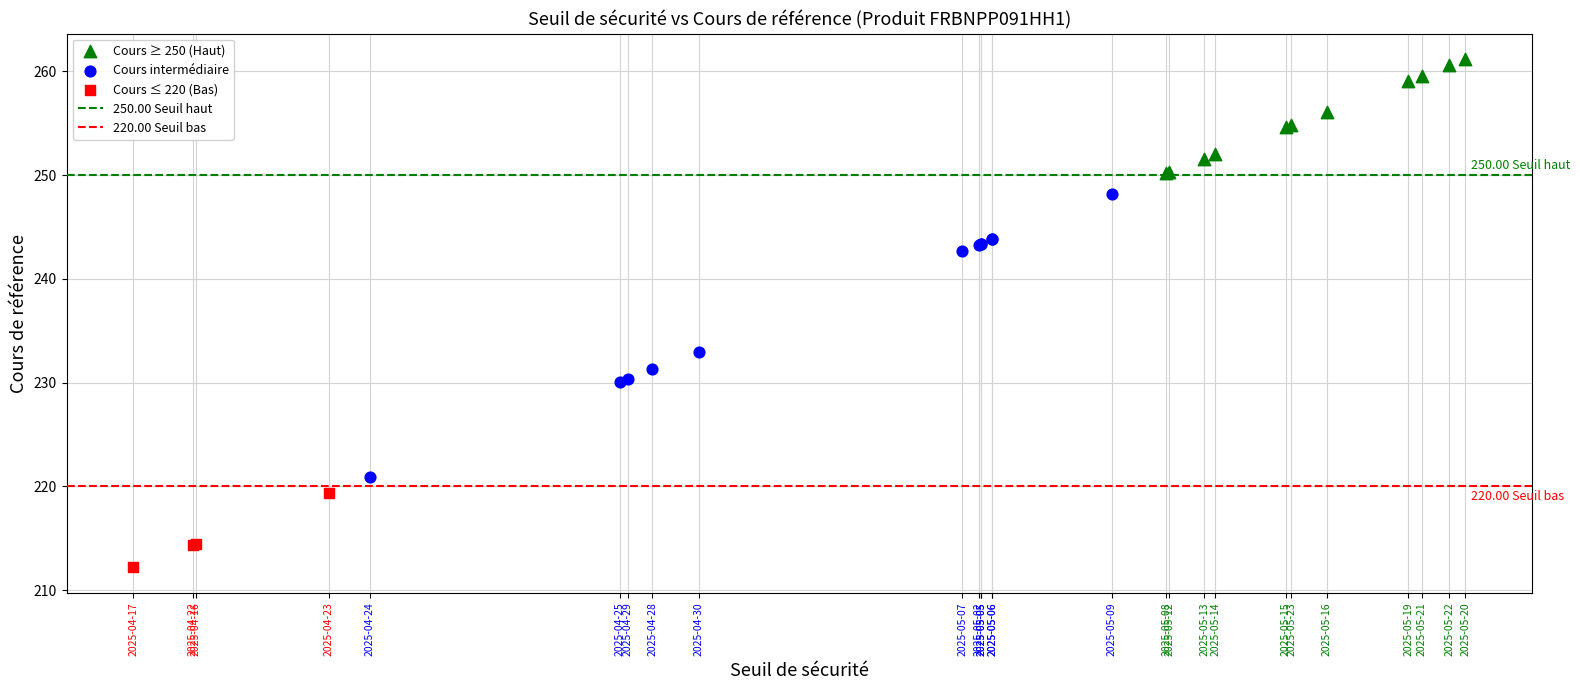

Which series contains the highest Y value?

Cours ≥ 250 (Haut)